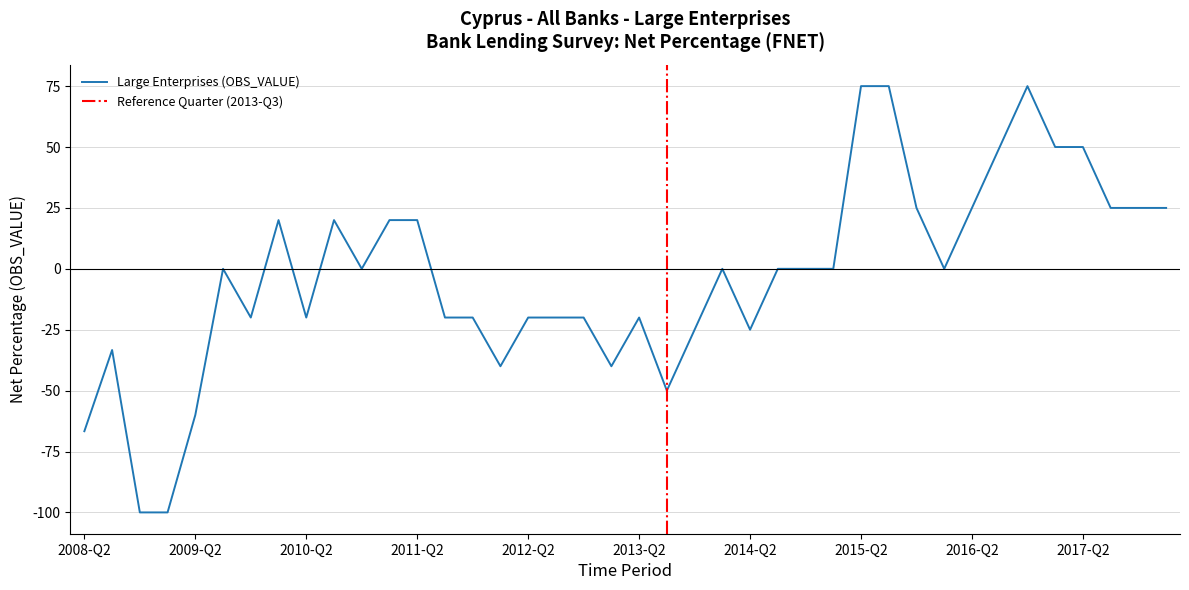

Which label corresponds to the smallest value in the chart?

2008-Q4